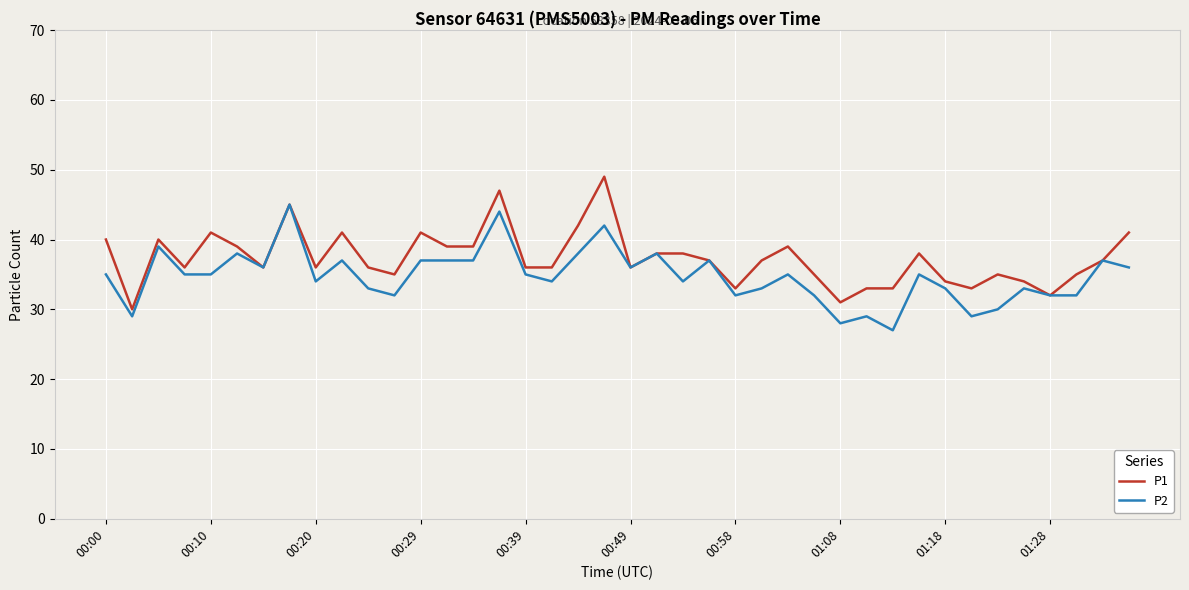

What is the greatest value displayed?

49